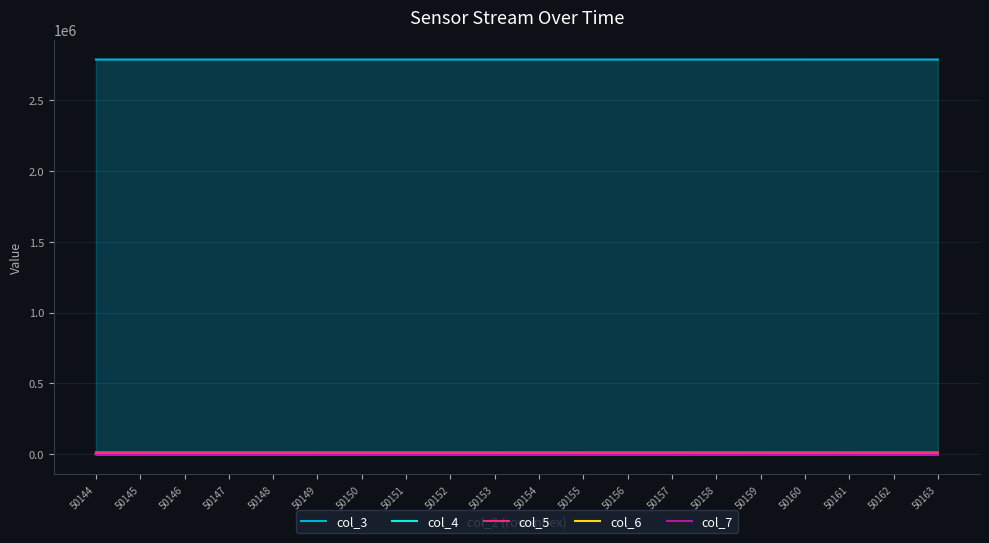

How many data points in col_5 are less than 15592?

10